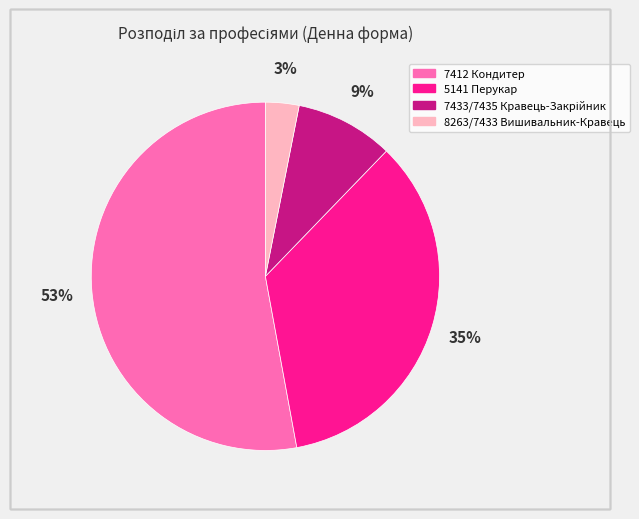

To the nearest percent, what is the combined percentage of 8263/7433 Вишивальник-Кравець and 7412 Кондитер?

56%